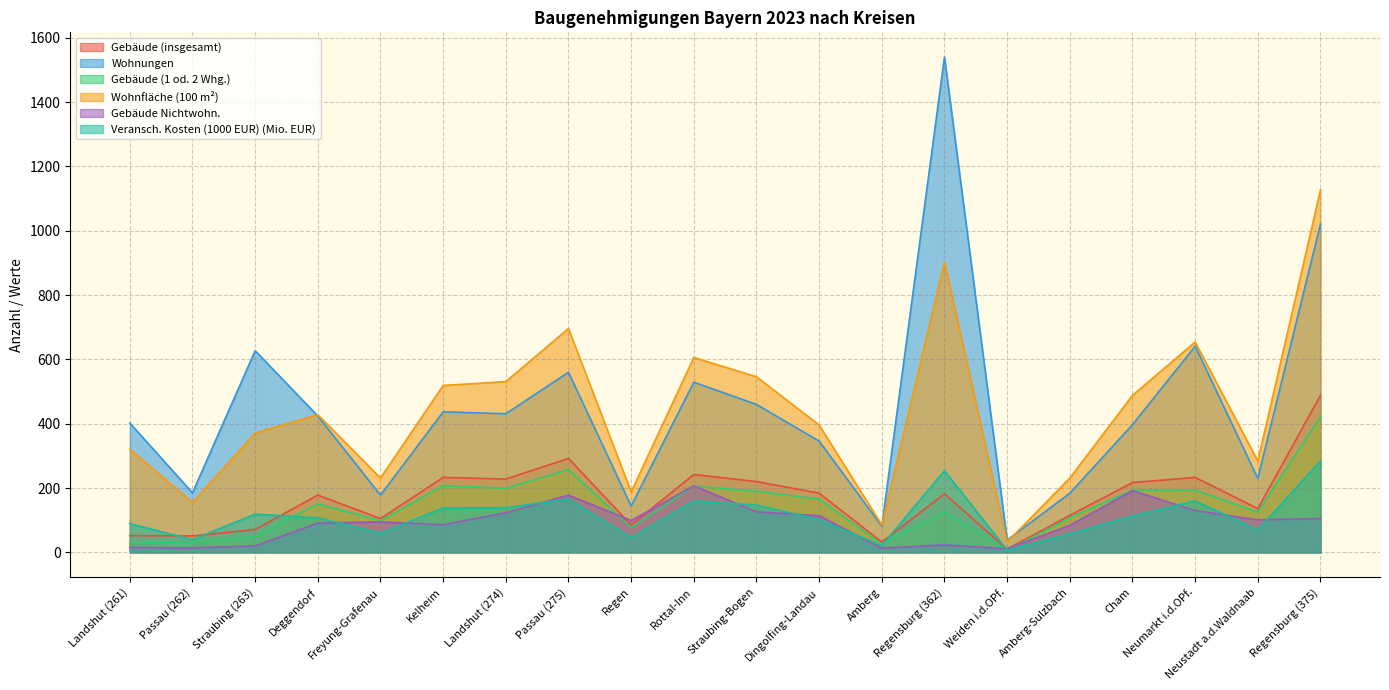

The value of Wohnungen at Amberg-Sulzbach is 97.4. True or false?

False